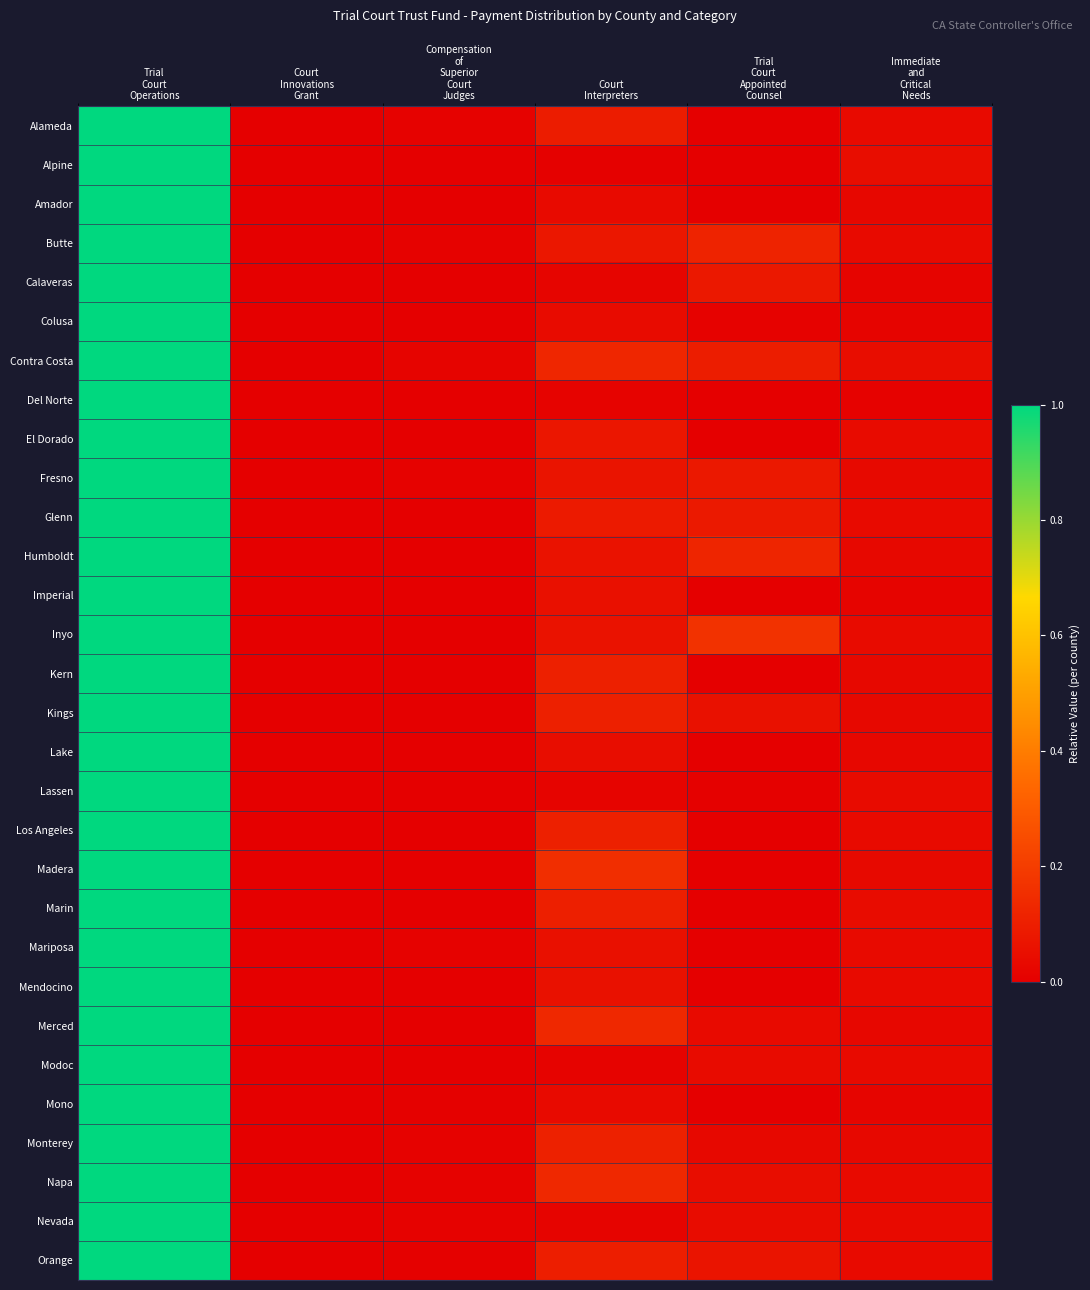

What is the total value across all series at Immediate
and
Critical
Needs?

0.9